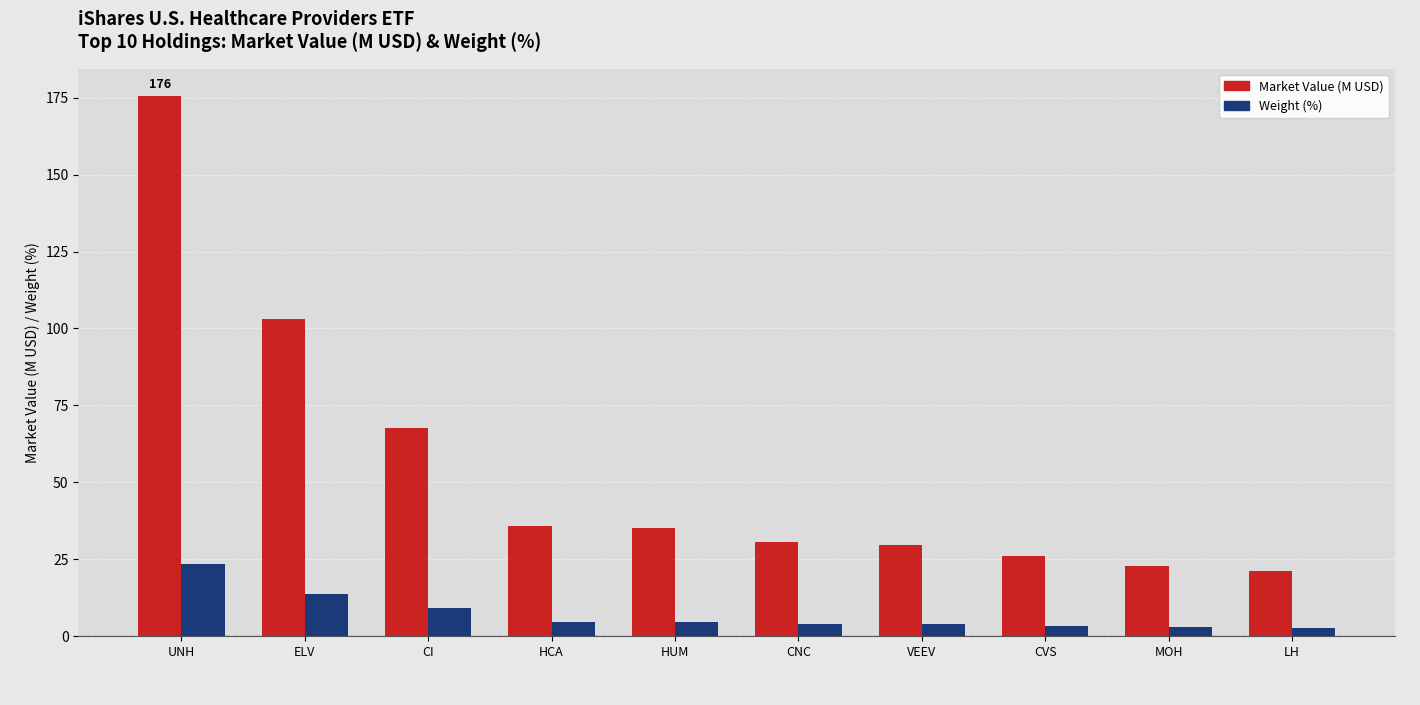

At which label does Market Value (M USD) reach its minimum?

LH